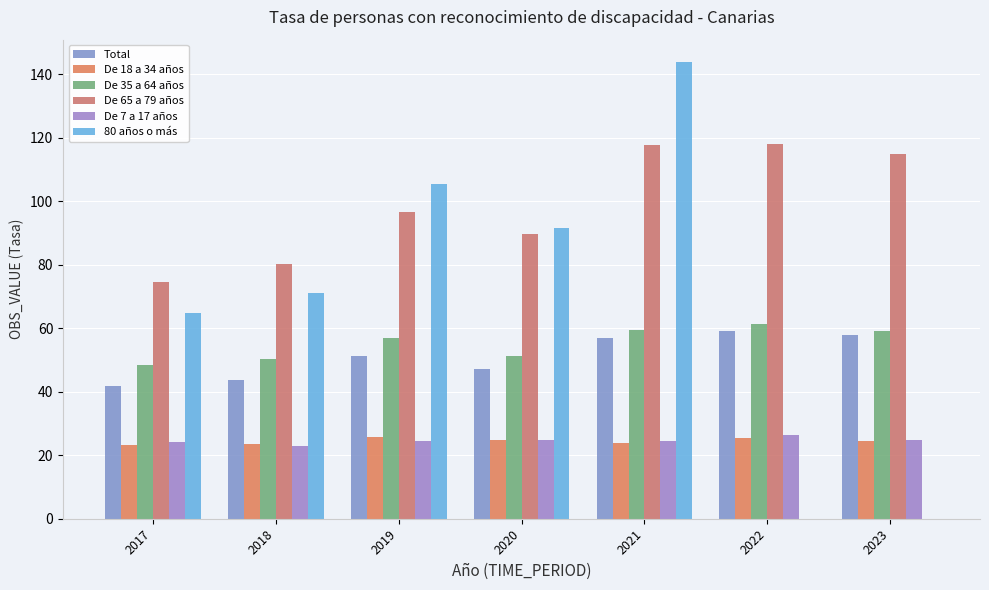

Does the chart contain stacked bars?

No